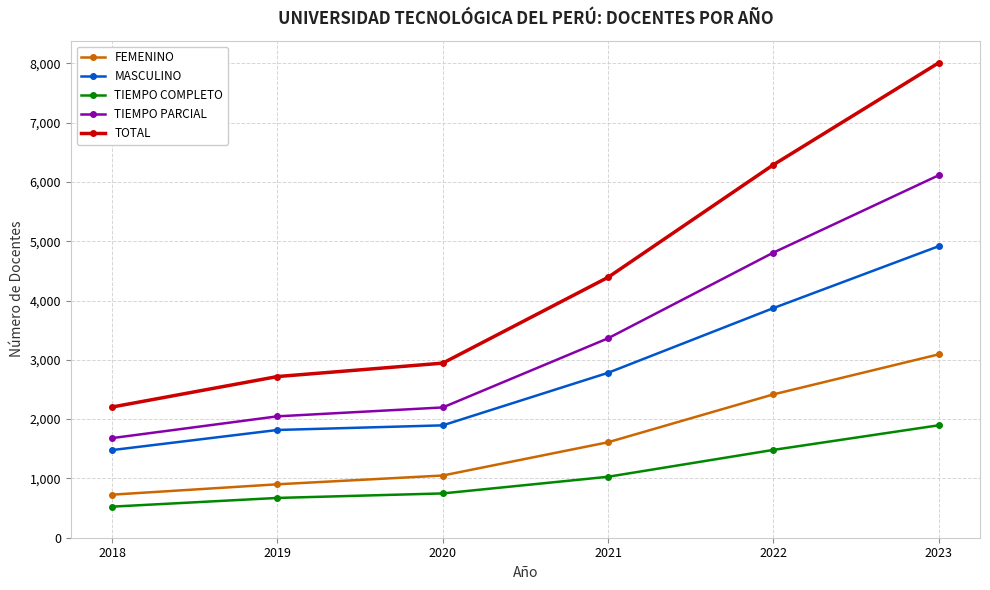

Is this an area chart (filled region under the line)?

No